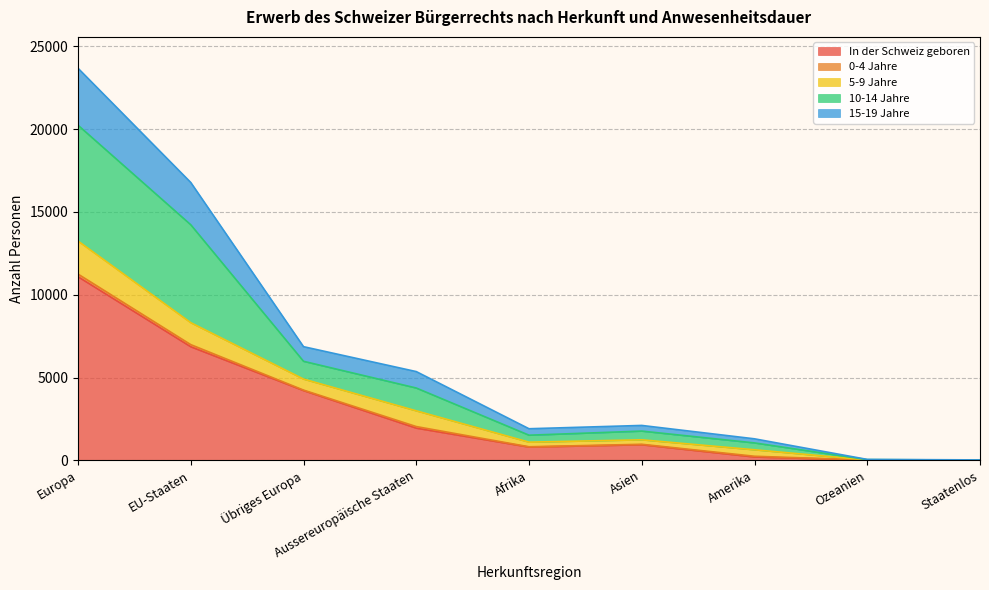

What is the highest value of the In der Schweiz geboren series?

11088